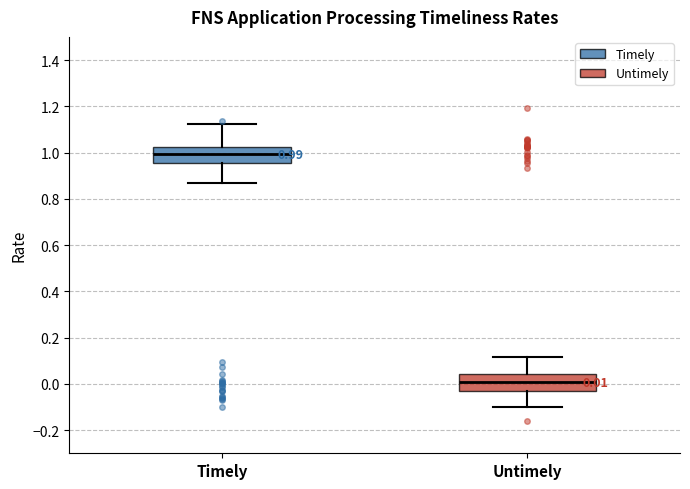

Which box's median line is the lowest?

Untimely